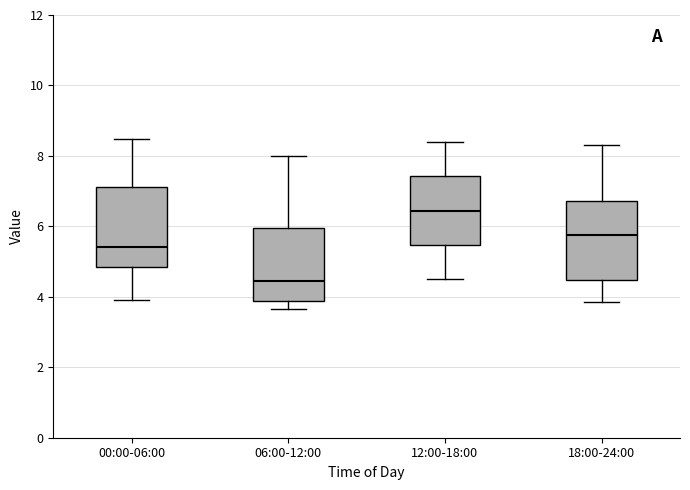

Reading left to right, read every box against the y-axis: the position of its median line, the range the box covers, and the ends of its whiskers. The values are not printed on the chart, so give them approximately, as read against the axis.

00:00-06:00: median 5.4, box 4.8 to 7.2, whiskers 4.0 to 8.4
06:00-12:00: median 4.4, box 3.8 to 6.0, whiskers 3.6 to 8.0
12:00-18:00: median 6.4, box 5.4 to 7.4, whiskers 4.6 to 8.4
18:00-24:00: median 5.8, box 4.4 to 6.8, whiskers 3.8 to 8.4